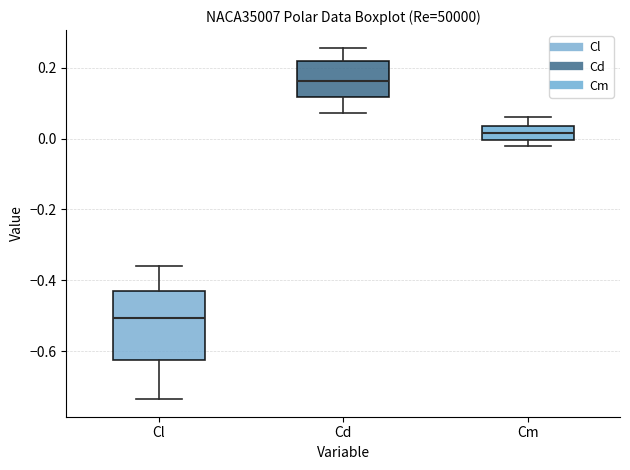

Which box is the tallest, from its lower edge to its upper edge?

Cl